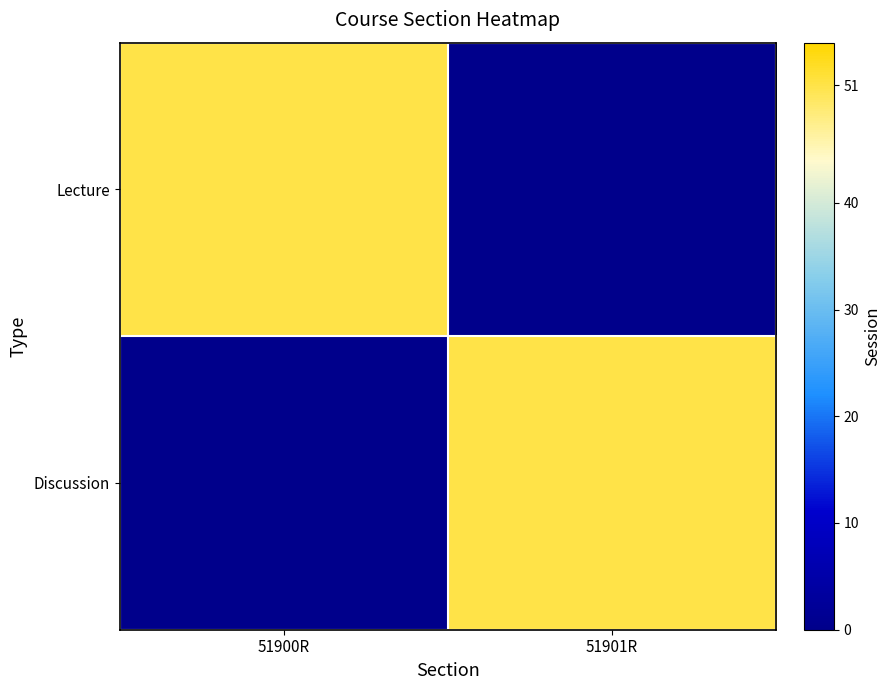

At which category is the sum across all series the highest?

51900R